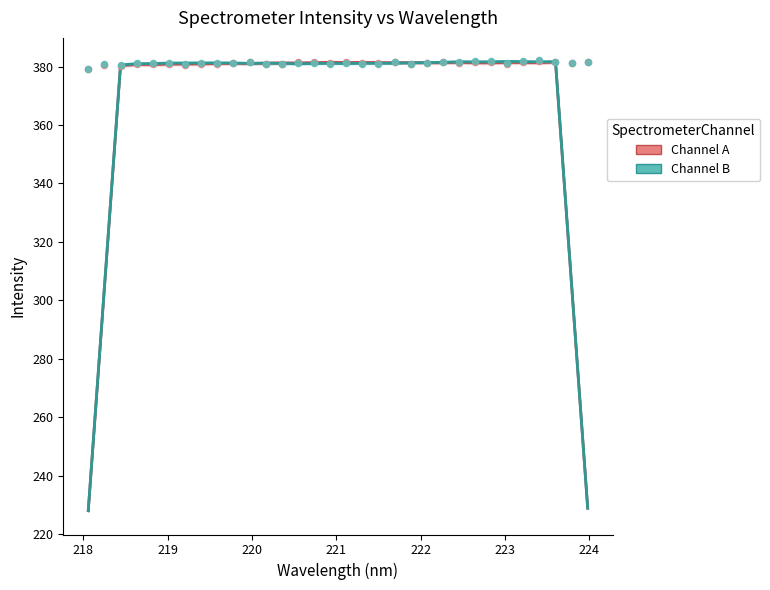

What are all the series names shown in the legend?

Channel A, Channel B